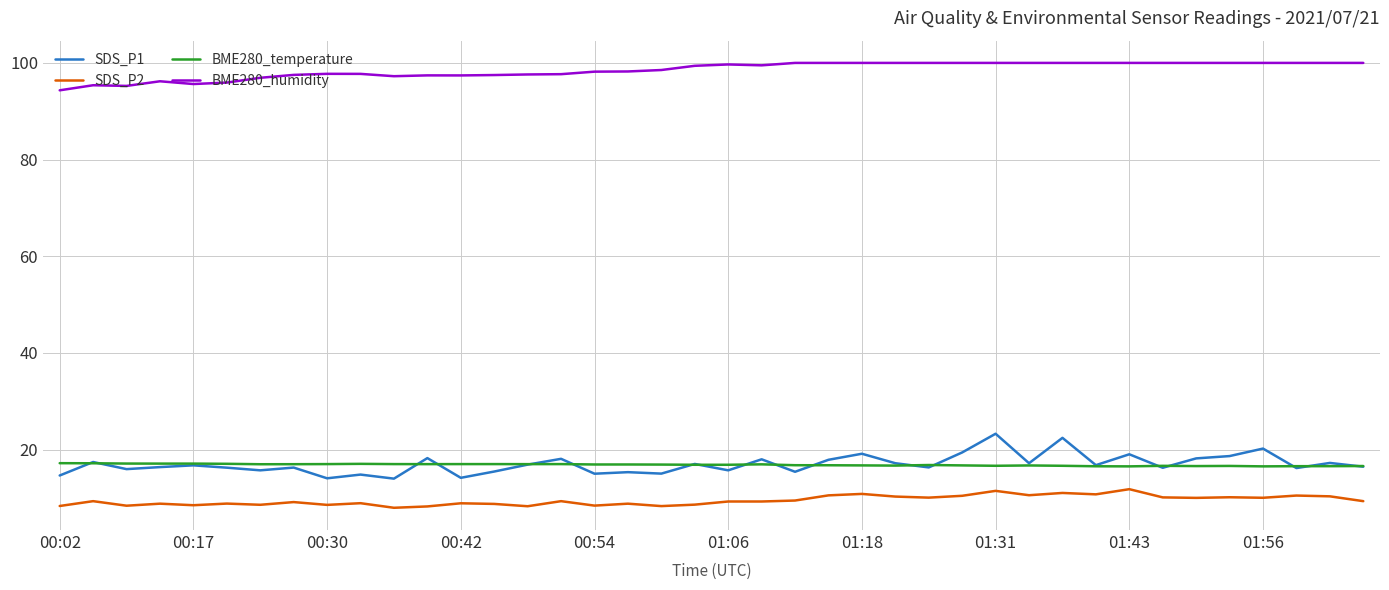

List the series in order of their peak value, lowest first.

SDS_P2, BME280_temperature, SDS_P1, BME280_humidity